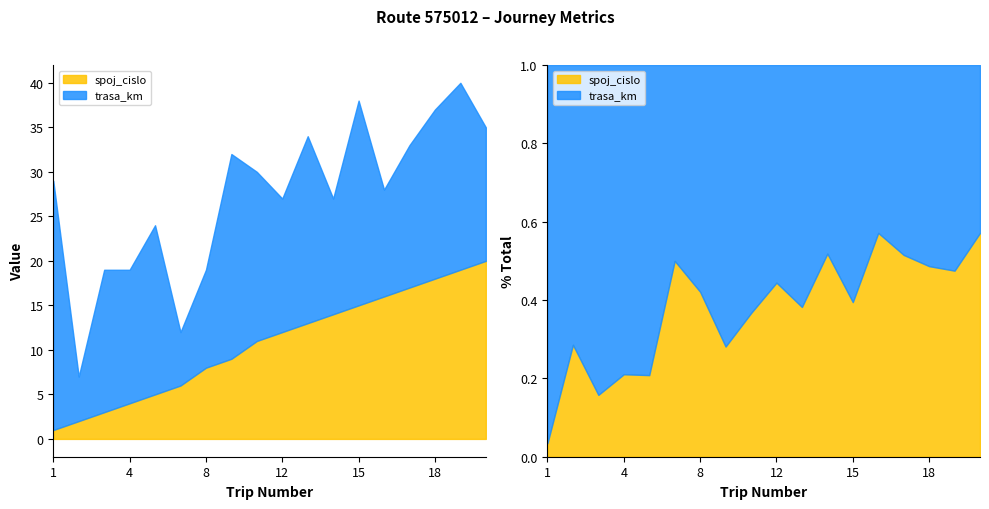

Where is the first local maximum for trasa_km?

3